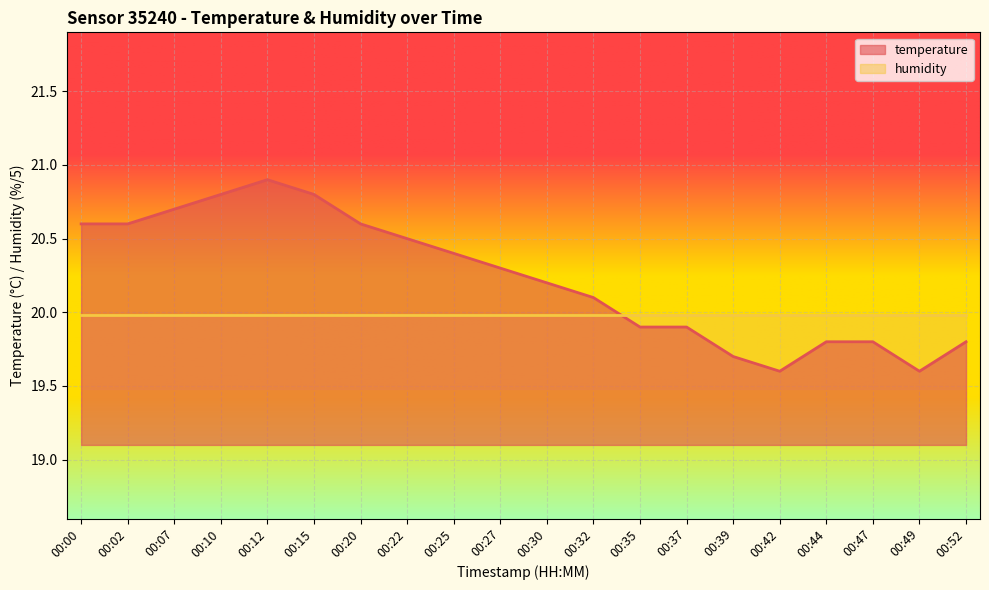

How many values are below 20?

8